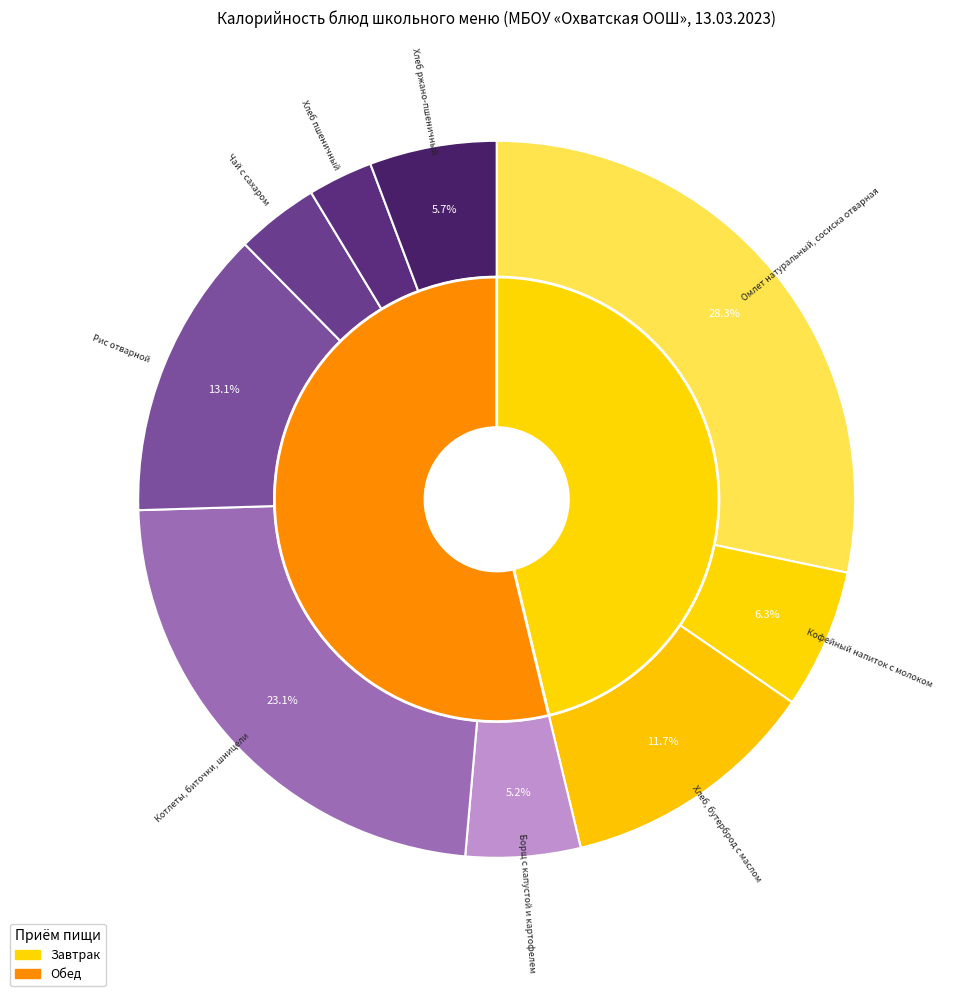

To the nearest percent, what is the average slice percentage?

11%